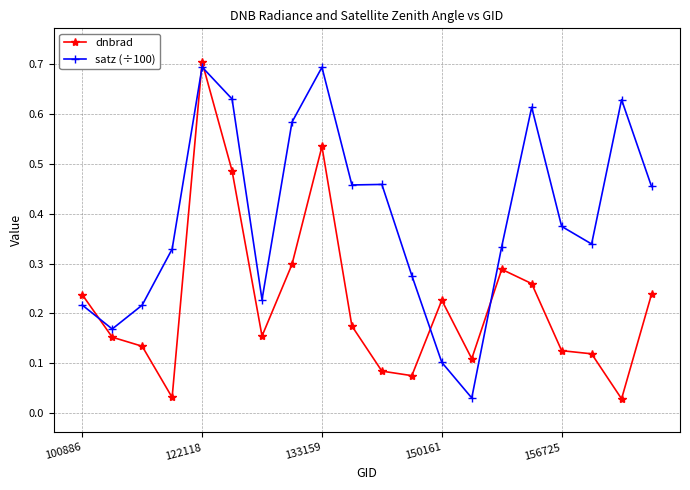

How many data points does each series have?

20